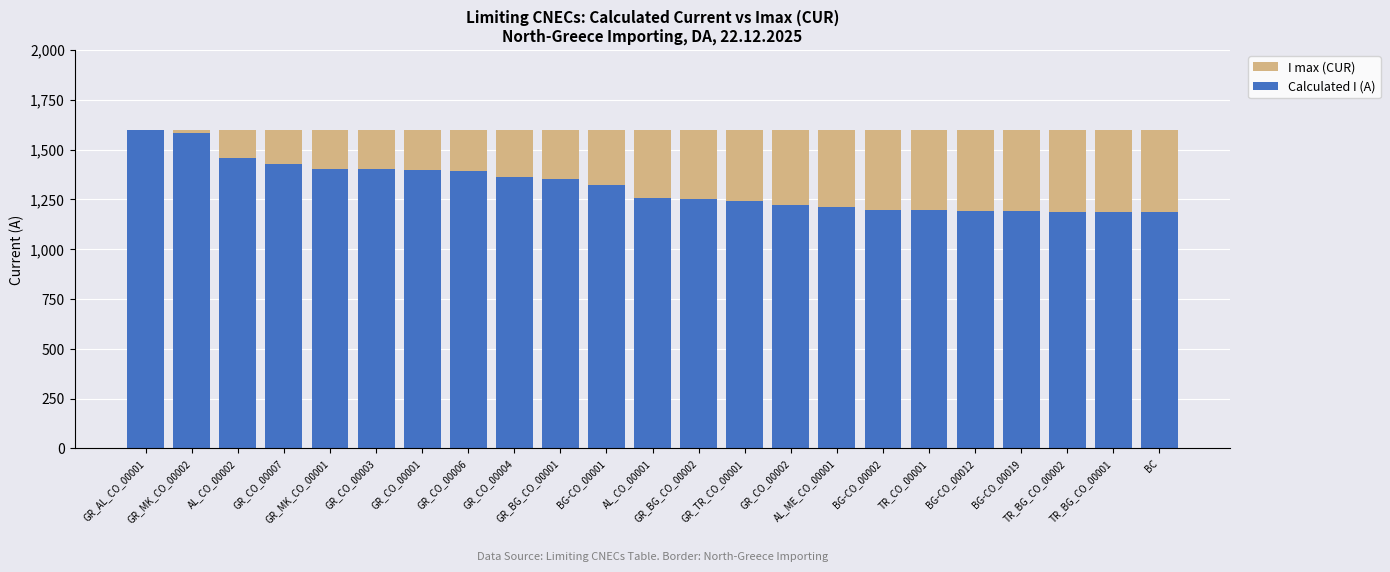

What is the difference between the highest and lowest values at BG-CO_00019?

410